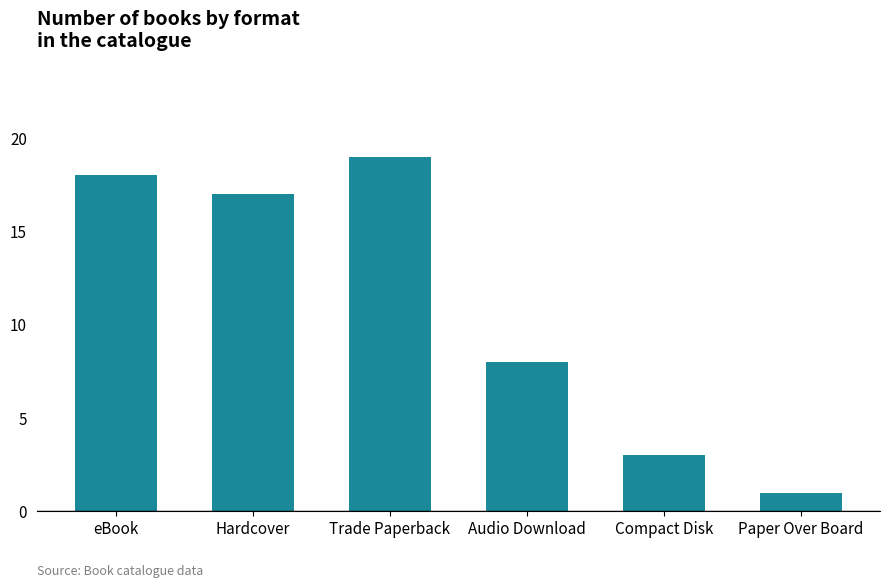

Reading left to right, extract all data points from this chart.

18	17	19	8	3	1